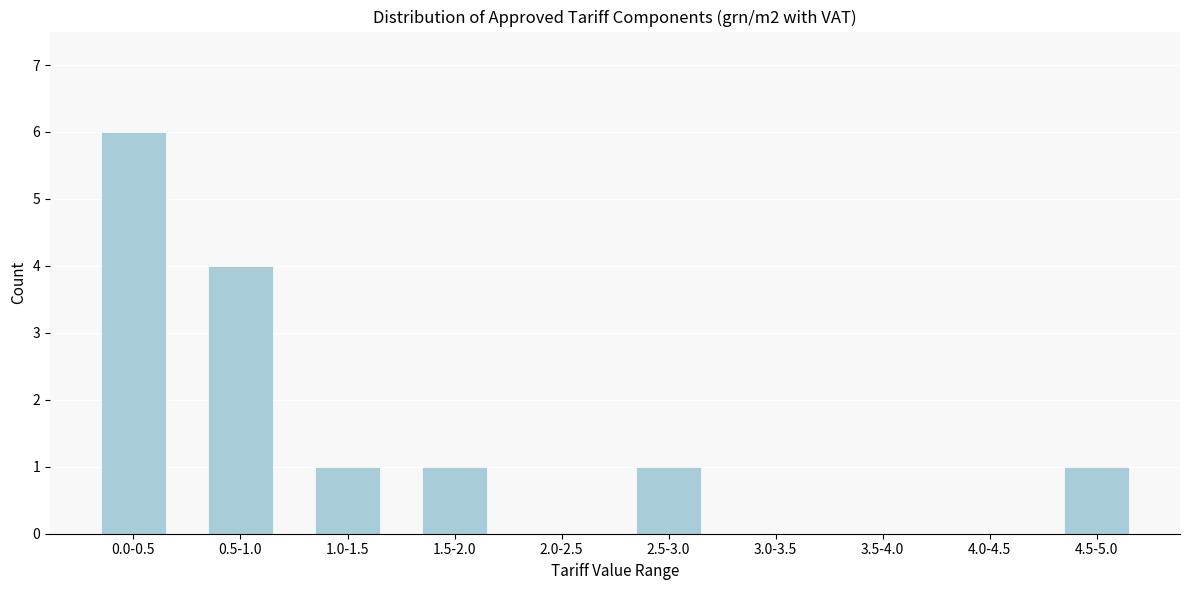

Reading right to left, list all the values displayed in this chart.

4.5-5.0=1	4.0-4.5=0	3.5-4.0=0	3.0-3.5=0	2.5-3.0=1	2.0-2.5=0	1.5-2.0=1	1.0-1.5=1	0.5-1.0=4	0.0-0.5=6